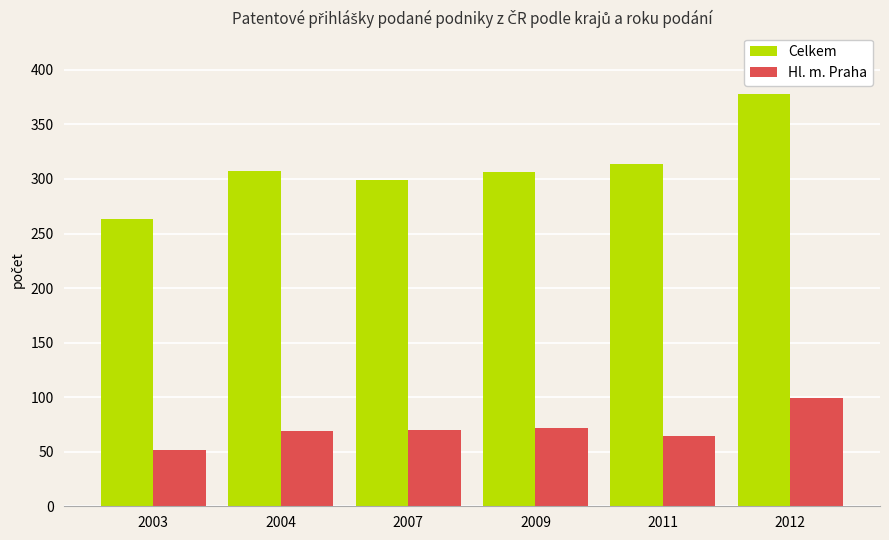

The Celkem series shows 307.2 at 2004. True or false?

True